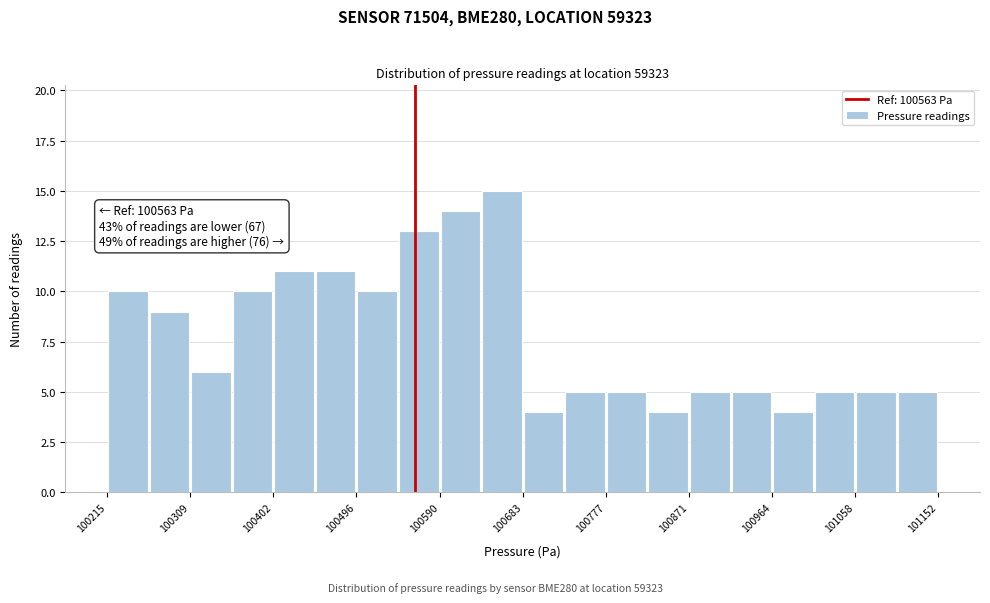

Over which range of the x-axis is the bar tallest?

100640 to 100680